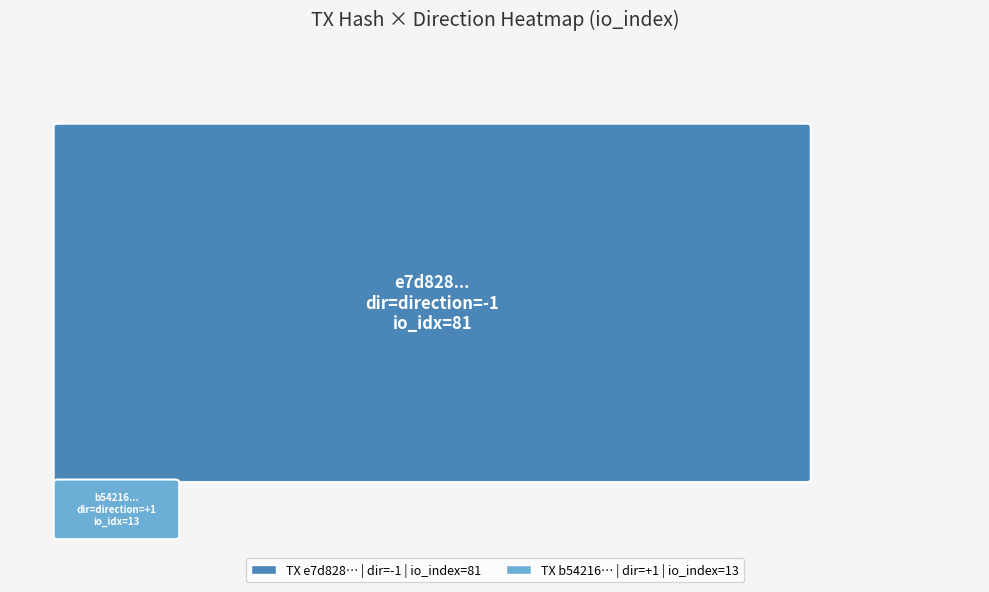

Is it true that e7d828803a50a235f42186d19dea45c9e37d99e equals 35 at io_index?

False